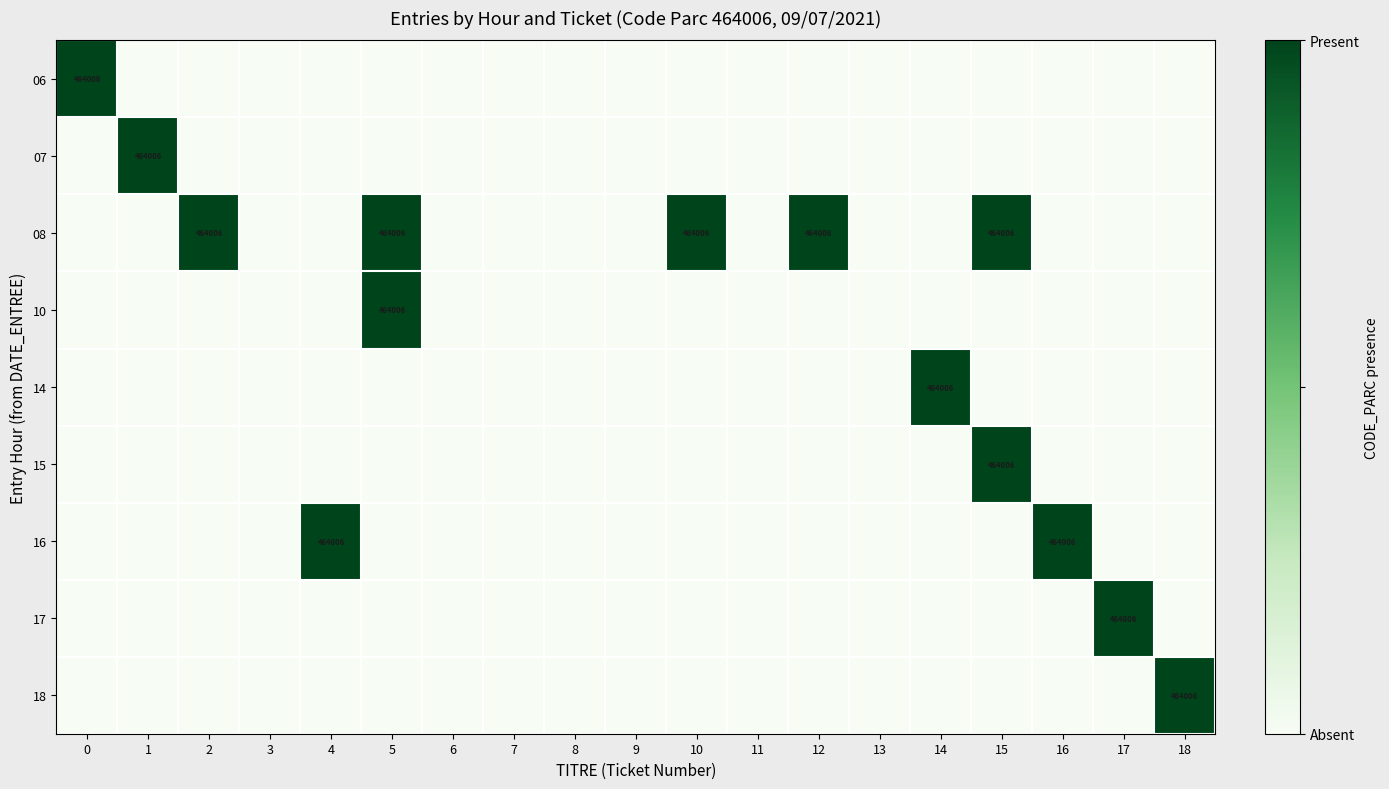

Which label corresponds to the smallest value in the chart?

1